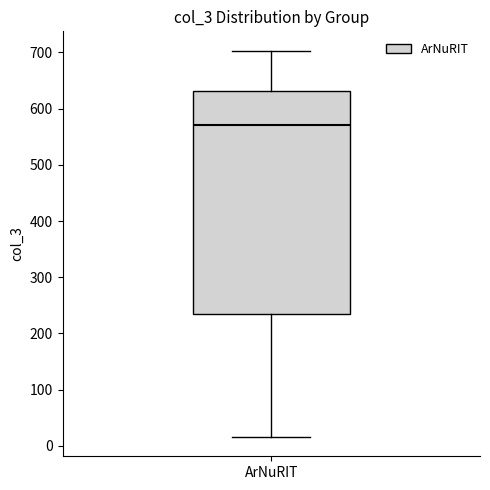

Read this box plot against the y-axis: the position of the median line, the range covered by the box, and the ends of both whiskers. The values are not printed on the chart, so give them approximately, as read against the axis.

median 570, box 230 to 630, whiskers 20 to 700